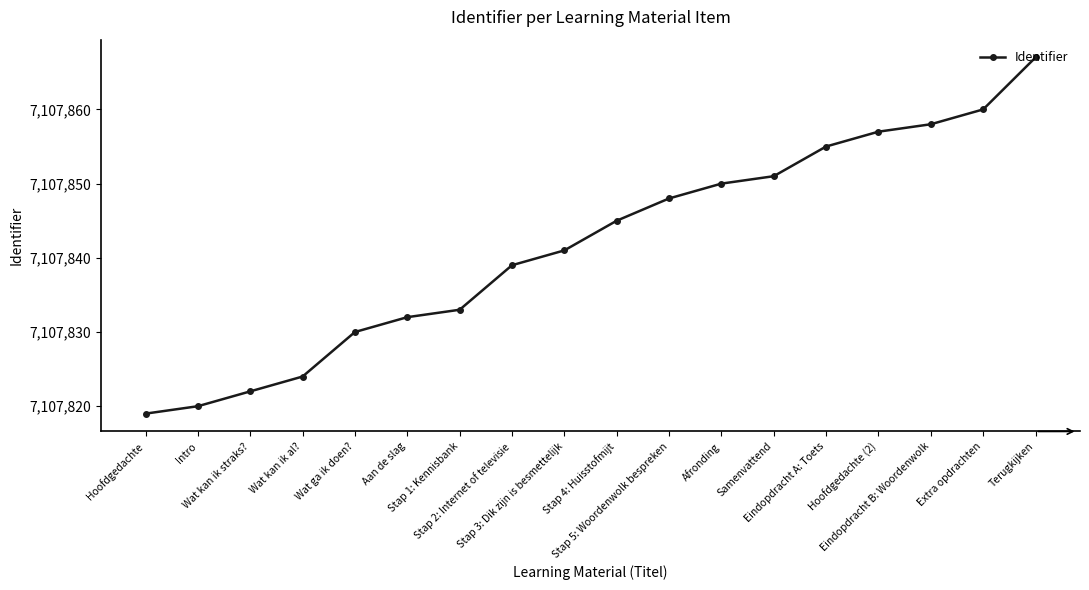

What is the difference between the maximum and minimum values?

48